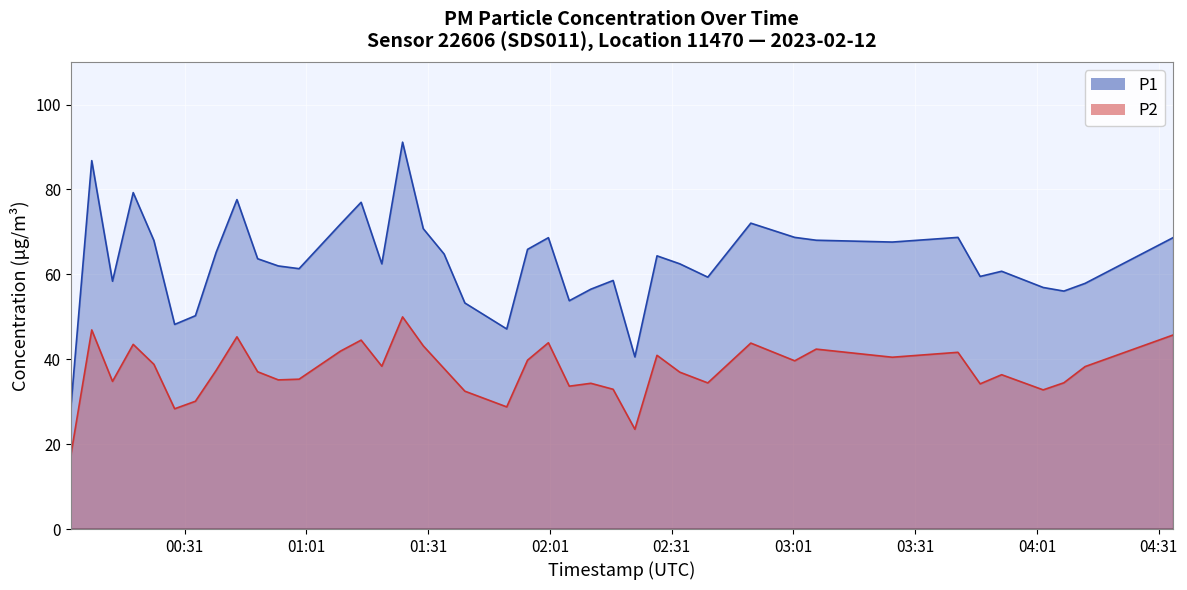

What is the lowest value of the P2 series?

17.4